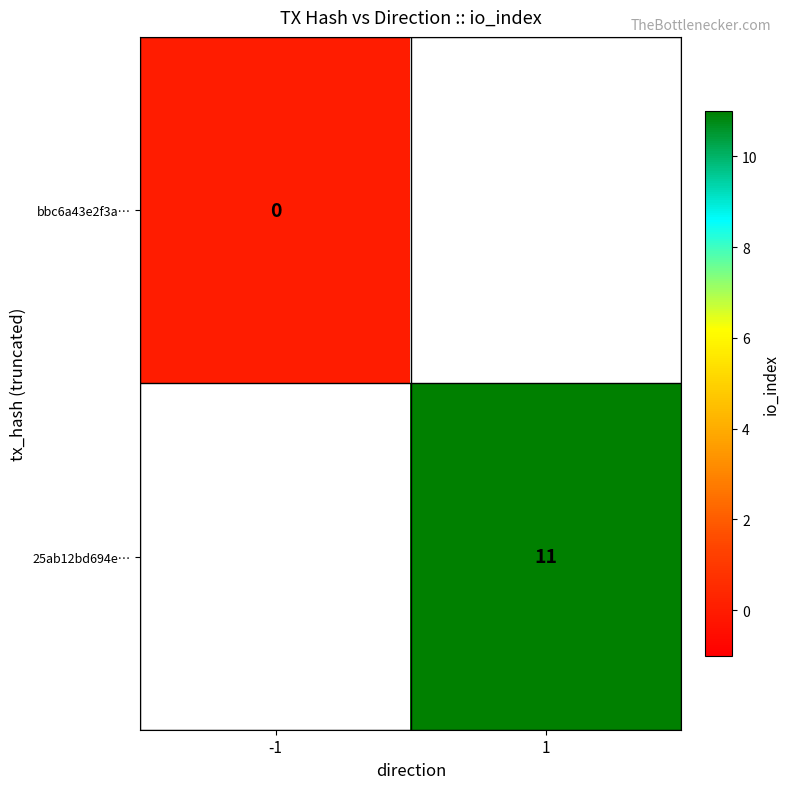

True or false: 25ab12bd694e… has a value of 11 at 1.

True